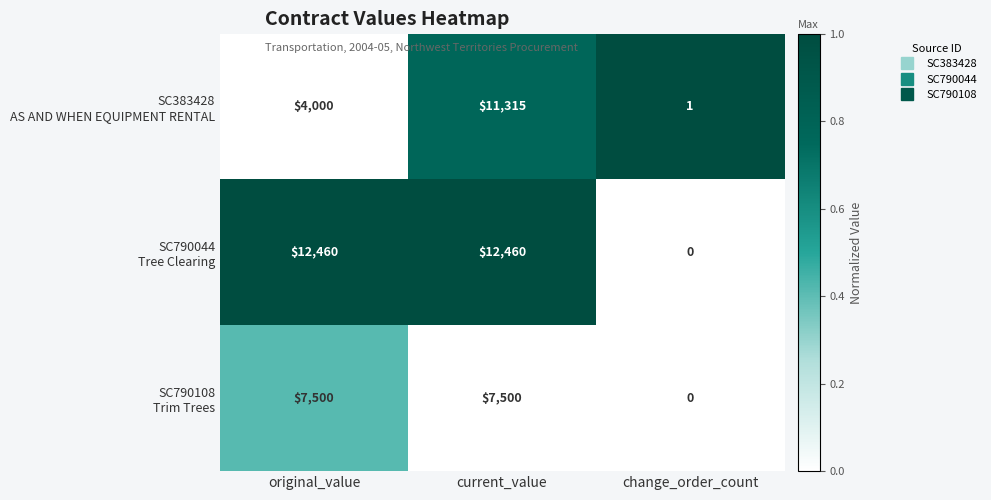

What is the maximum value shown in the chart?

12460